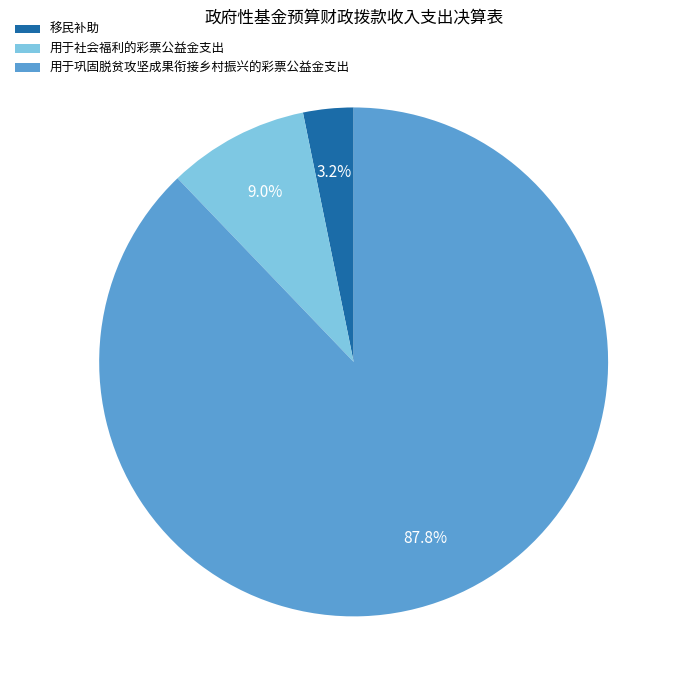

What percentage is the 用于巩固脱贫攻坚成果衔接乡村振兴的彩票公益金支出 slice, to the nearest percent?

88%